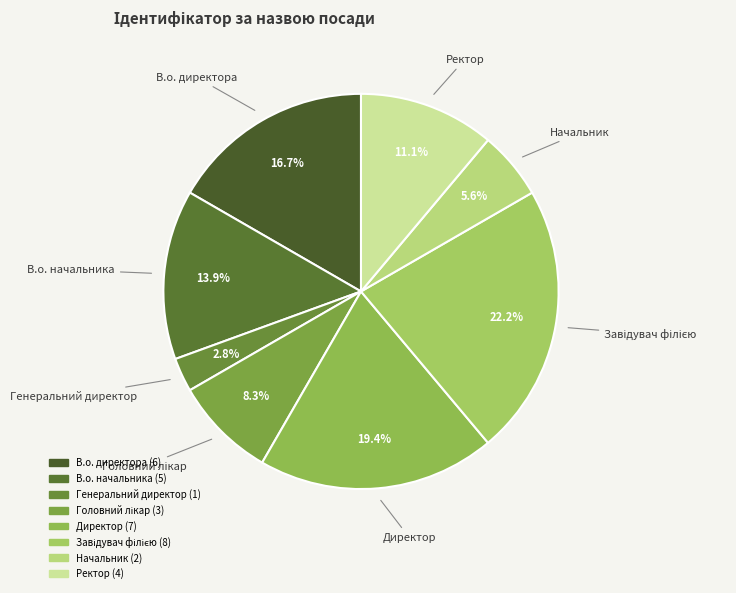

Does any single category account for the majority?

No